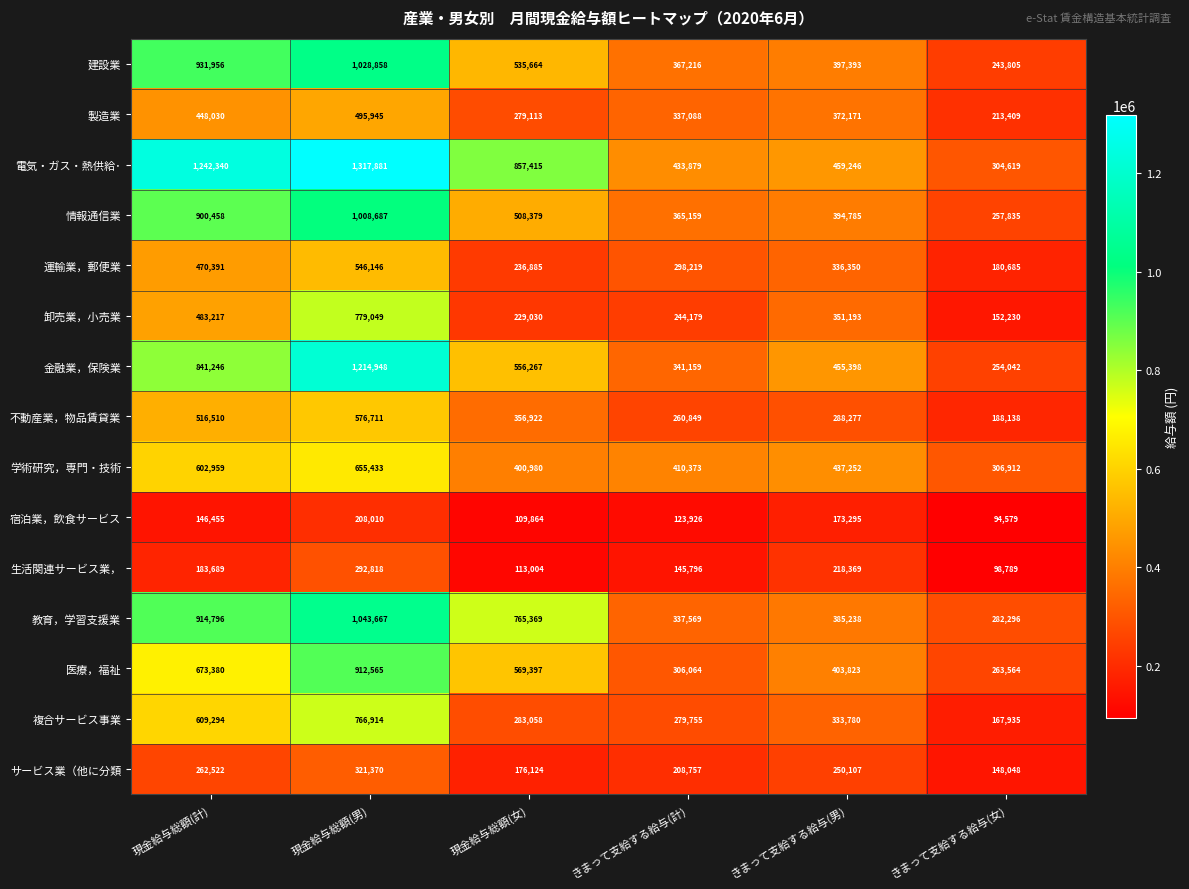

True or false: 学術研究，専門・技術 has a value of 655433 at 現金給与総額(男).

True